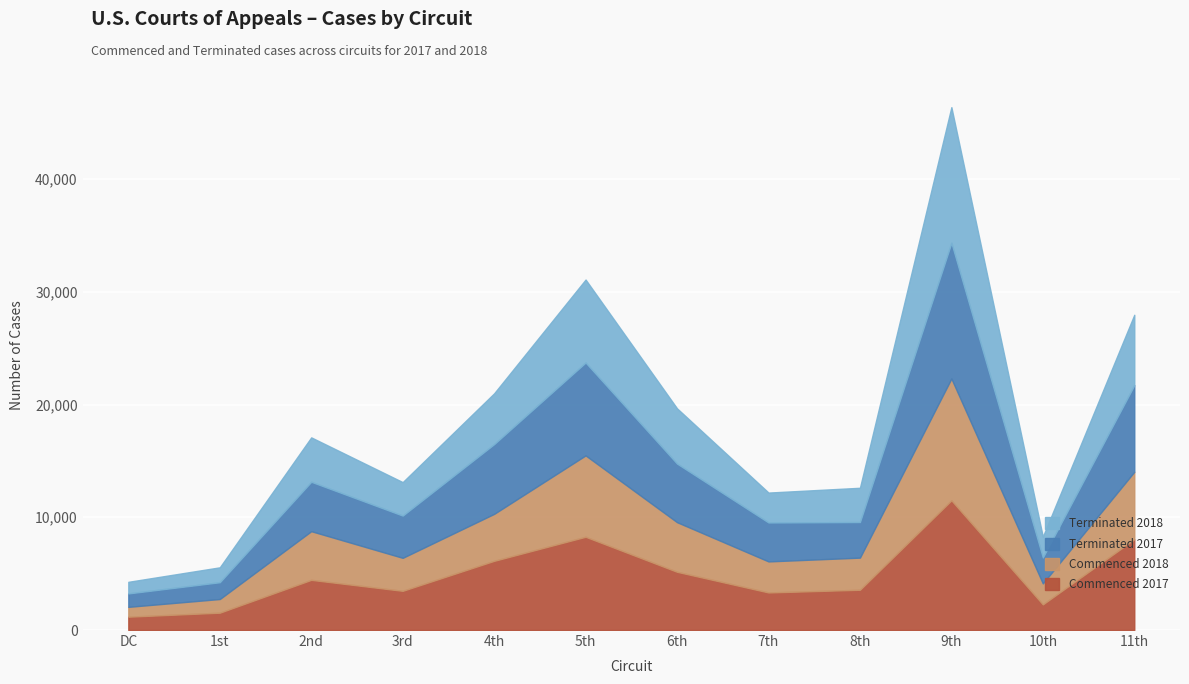

Which label corresponds to the smallest value in the chart?

DC